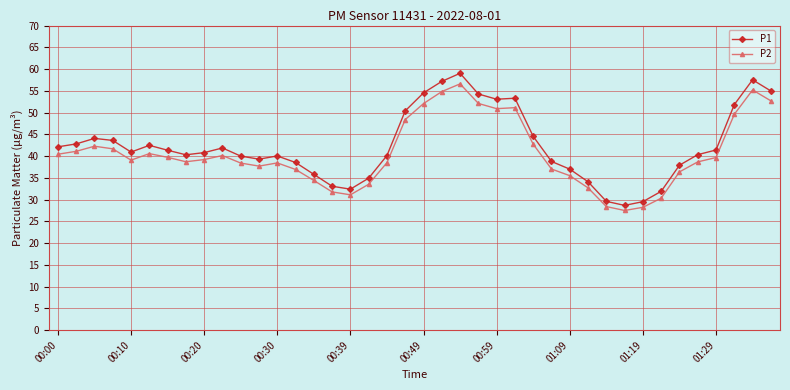

What is the sum of all P2 values?

1624.3